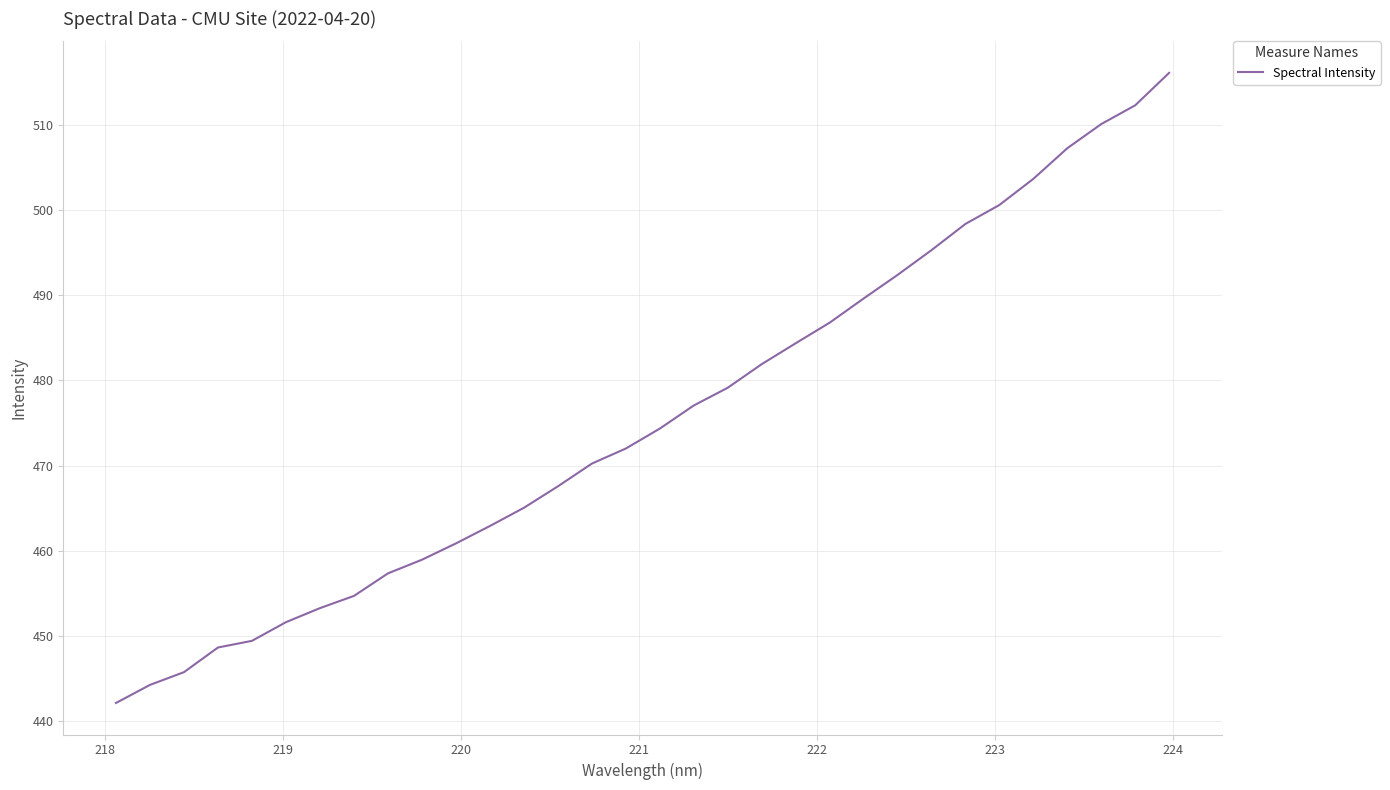

What is the difference between the maximum and minimum values?

74.1